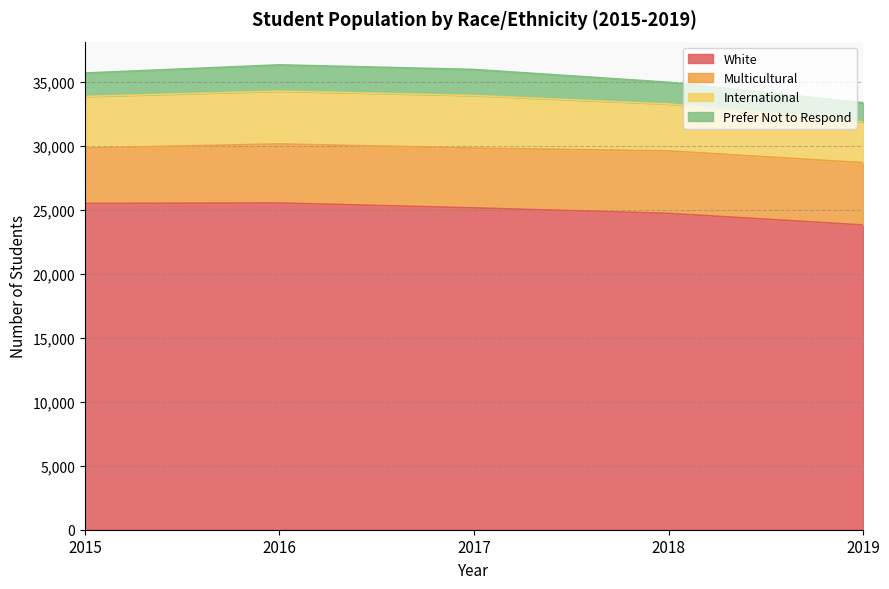

What is the difference between the White values at 2016 and 2017?

386